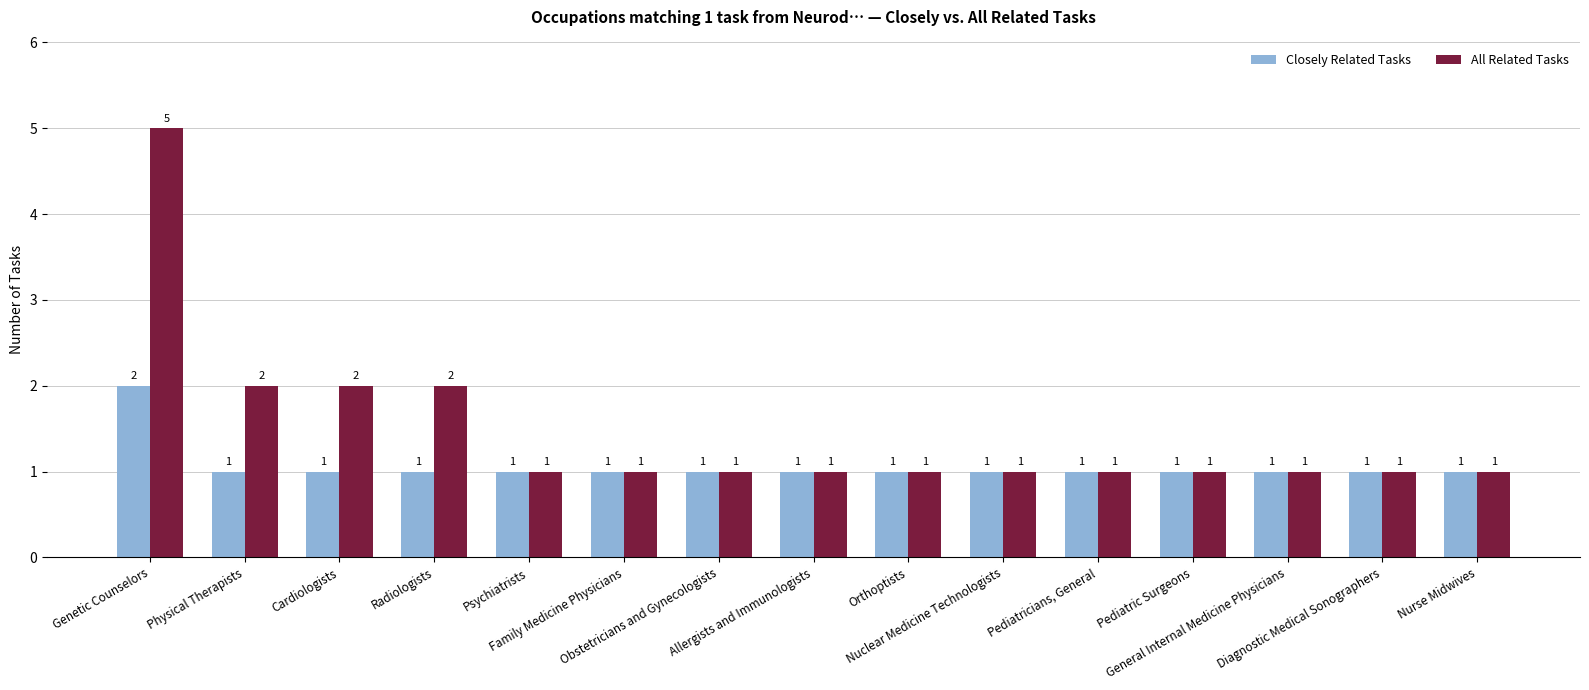

What is the maximum value for All Related Tasks?

5